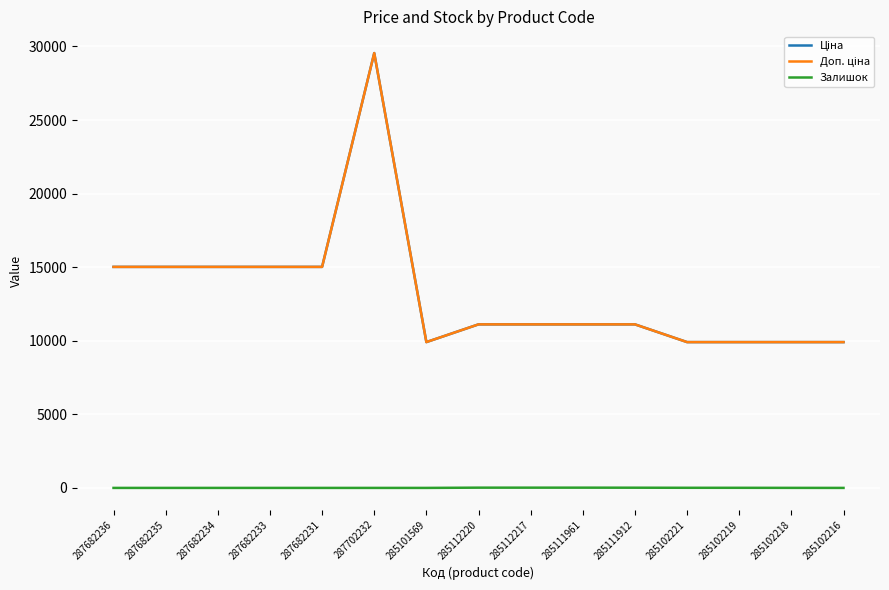

Is this an area chart (filled region under the line)?

No